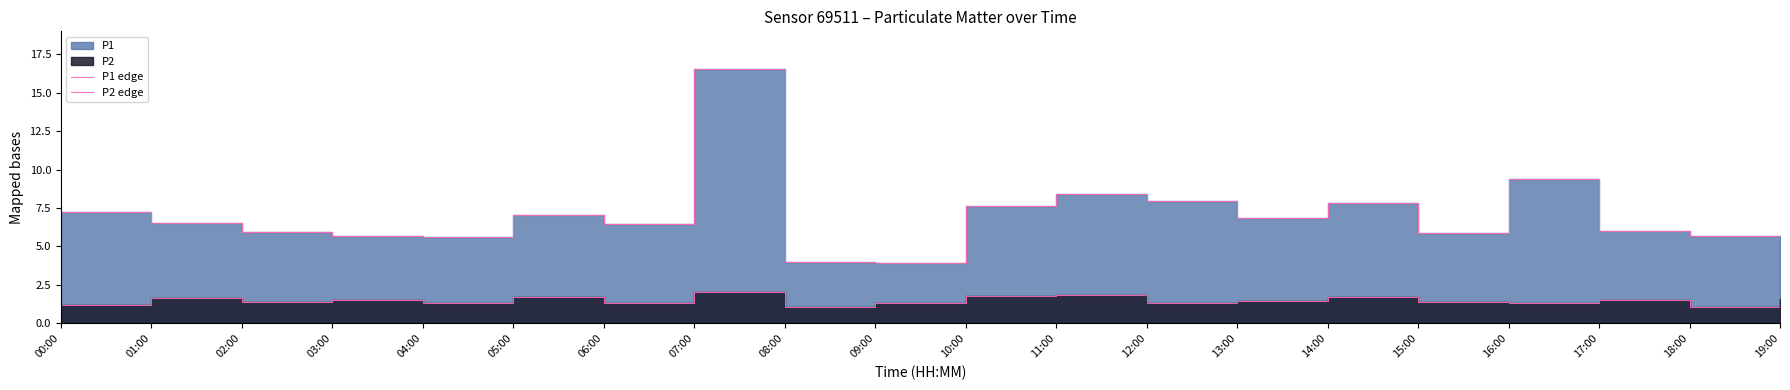

Does the chart have visible grid lines?

No